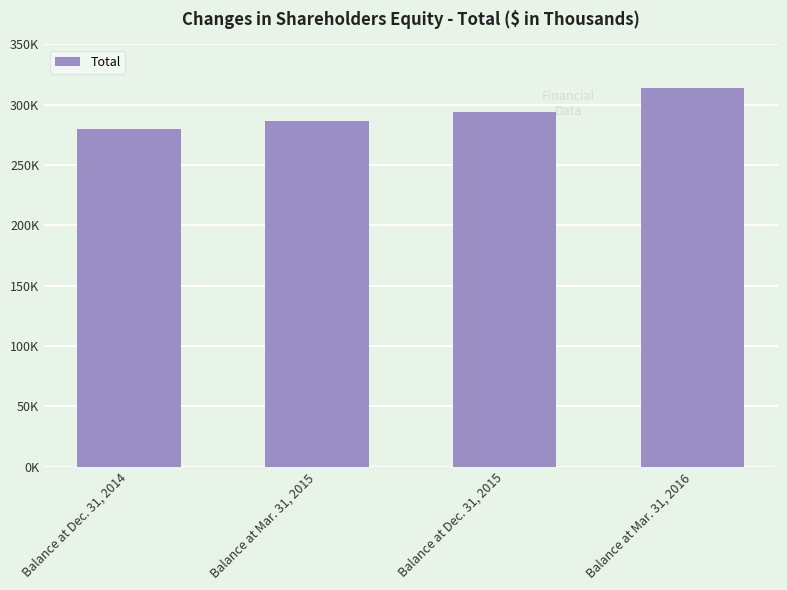

What is the minimum value shown in the chart?

279532